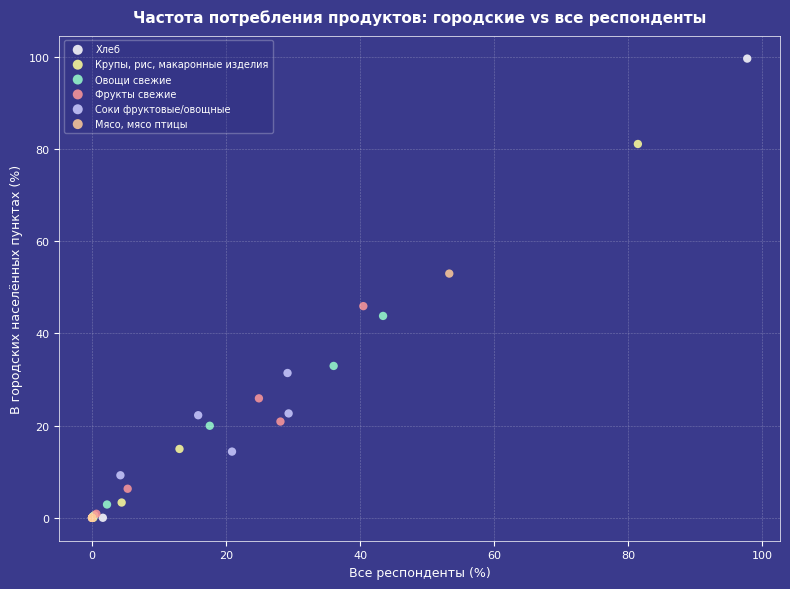

Which series has the largest Y range (max minus min)?

Хлеб